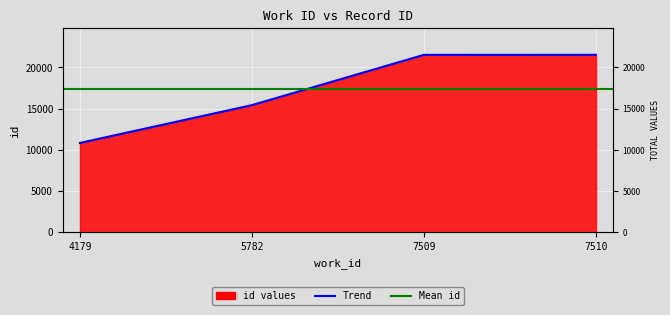

What is the greatest value displayed?

21531